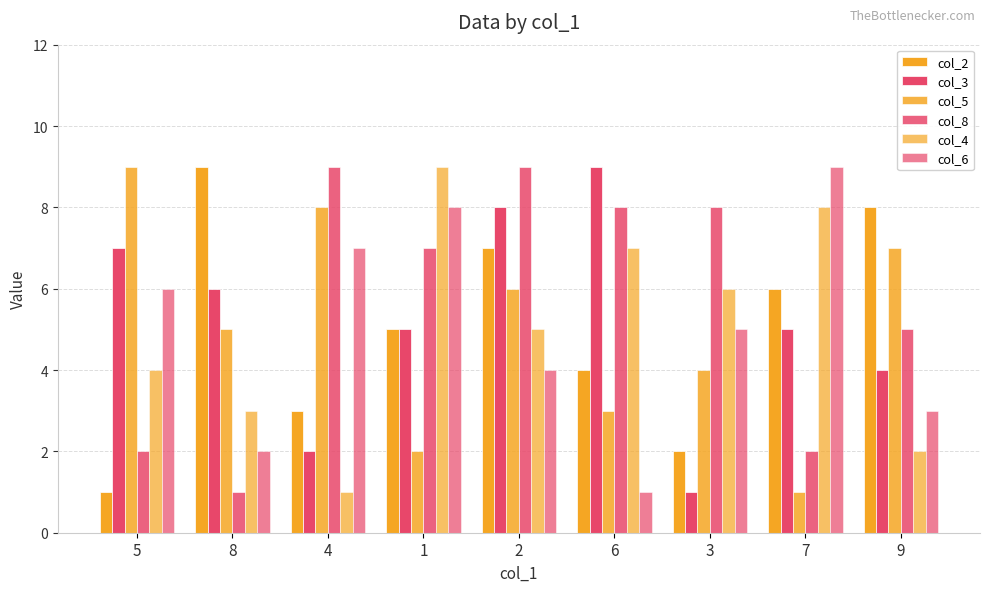

How many categories are shown in the chart?

9